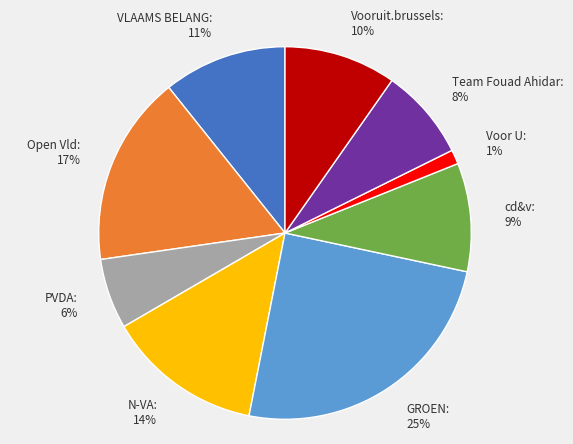

To the nearest percent, what percentage of the pie is VLAAMS BELANG?

11%